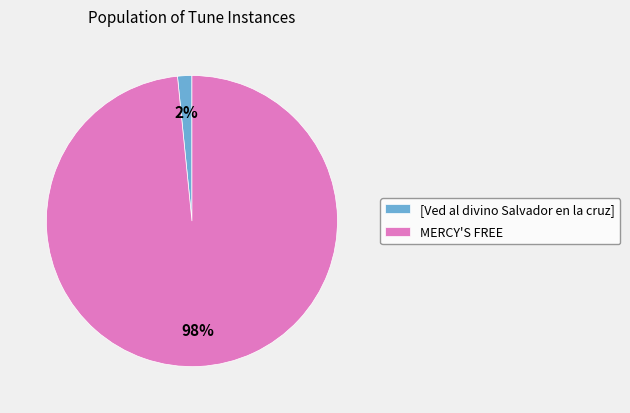

Is there a majority slice in this chart?

Yes